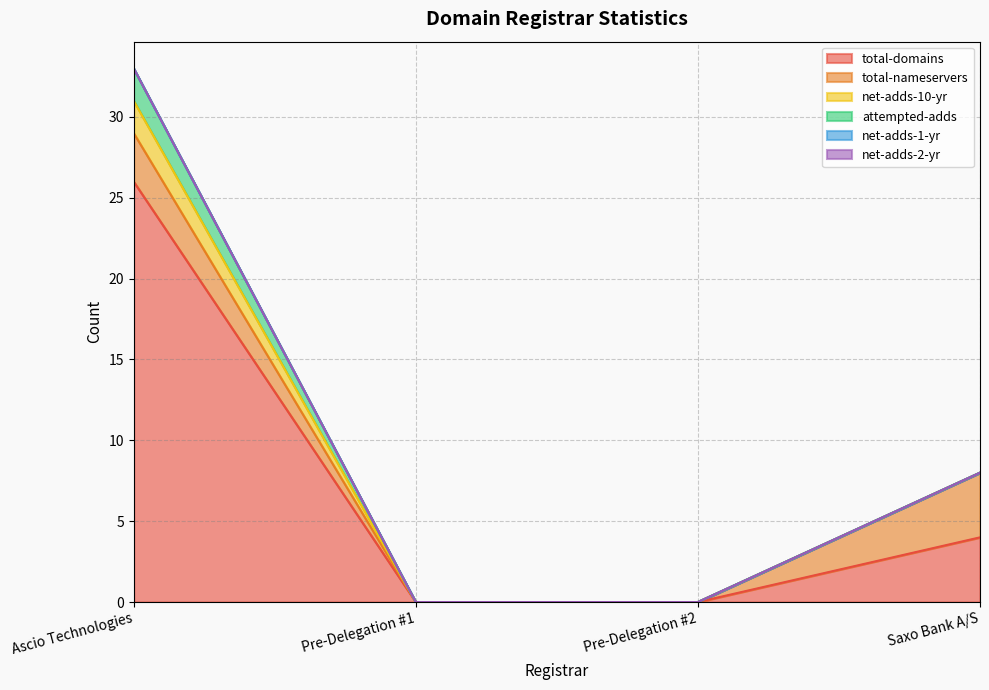

At how many categories does at least one series exceed 13?

1